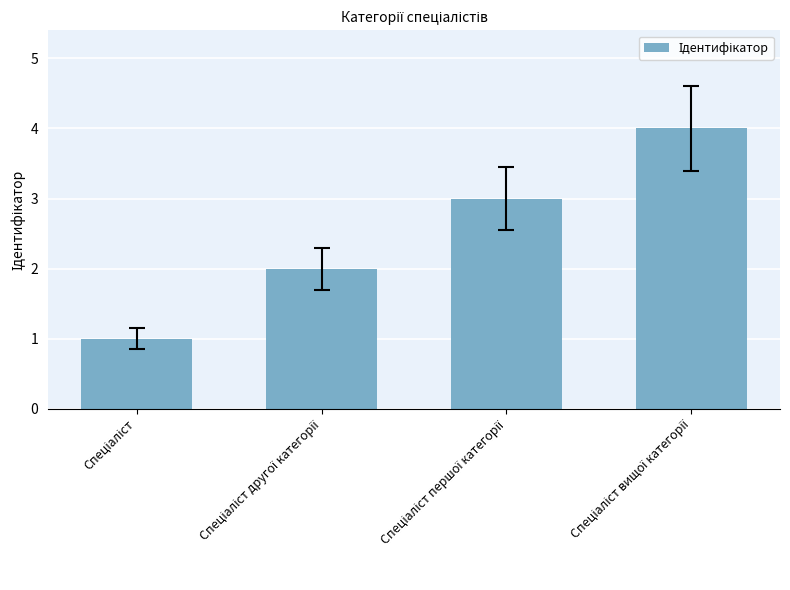

What is the sum of all values?

10